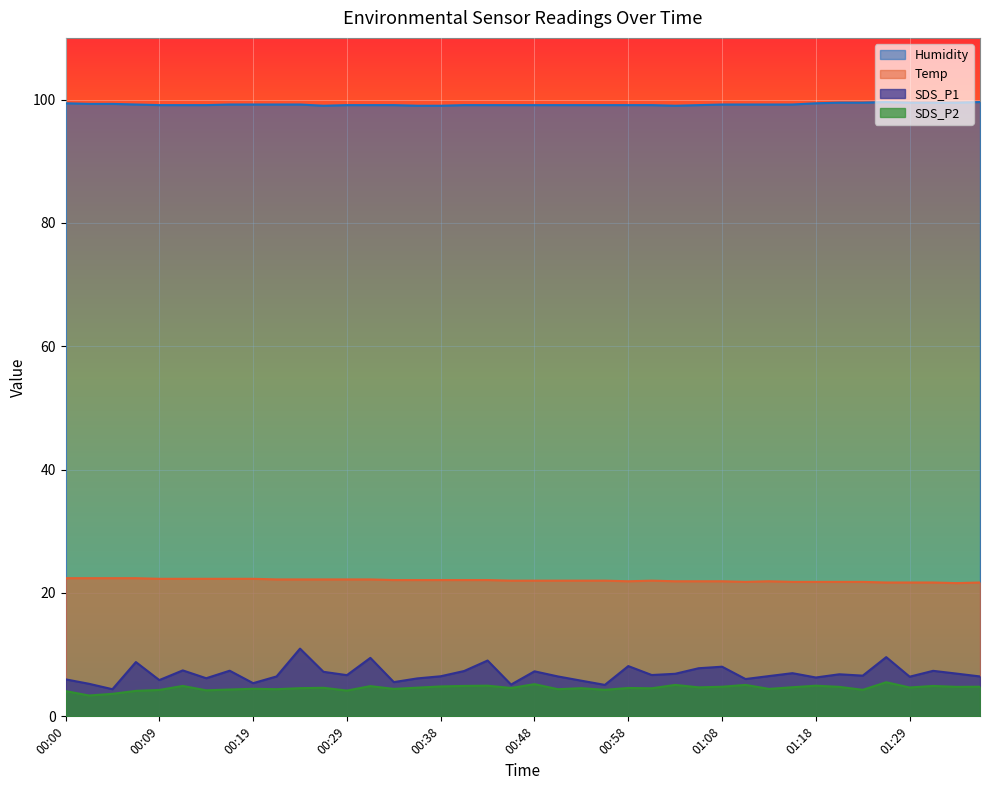

Rank the series at 00:51 from lowest to highest value.

SDS_P2, SDS_P1, Temp, Humidity